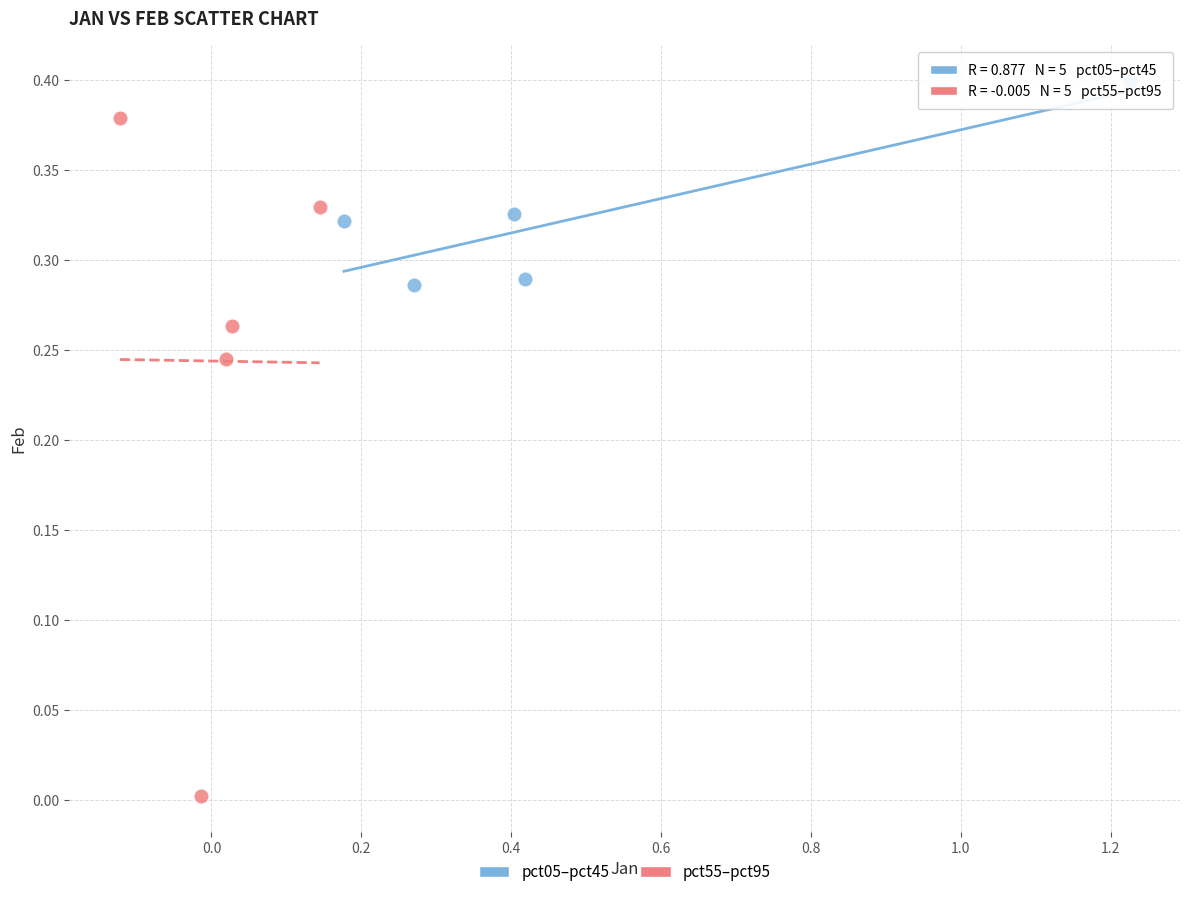

What are all the series names shown in the legend?

pct05–pct45, pct55–pct95